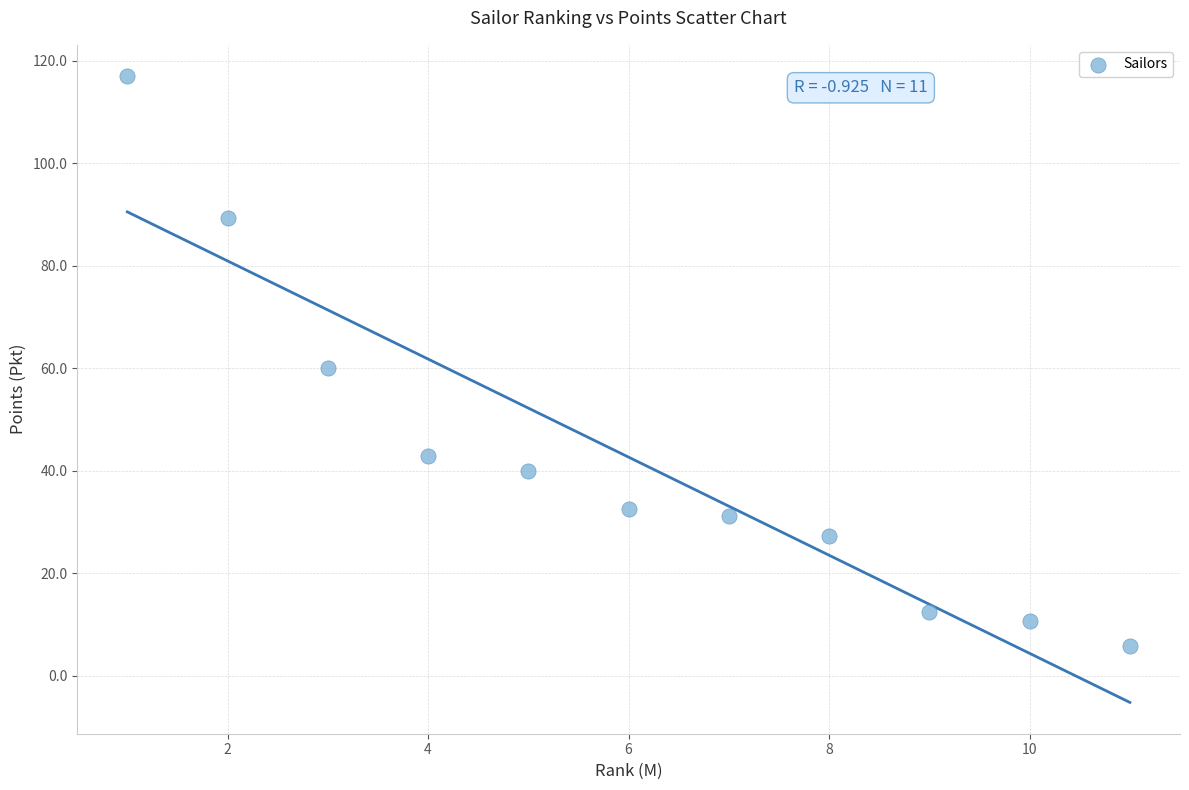

What is the range of Y values (max minus min)?

111.2